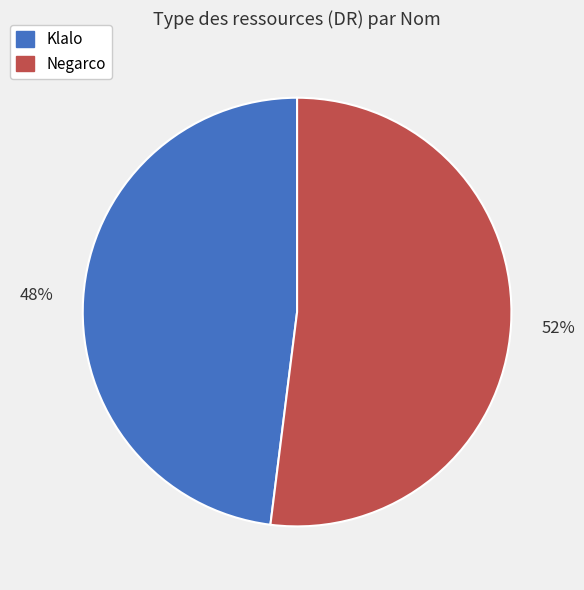

Which category has the smallest portion of the pie?

Klalo